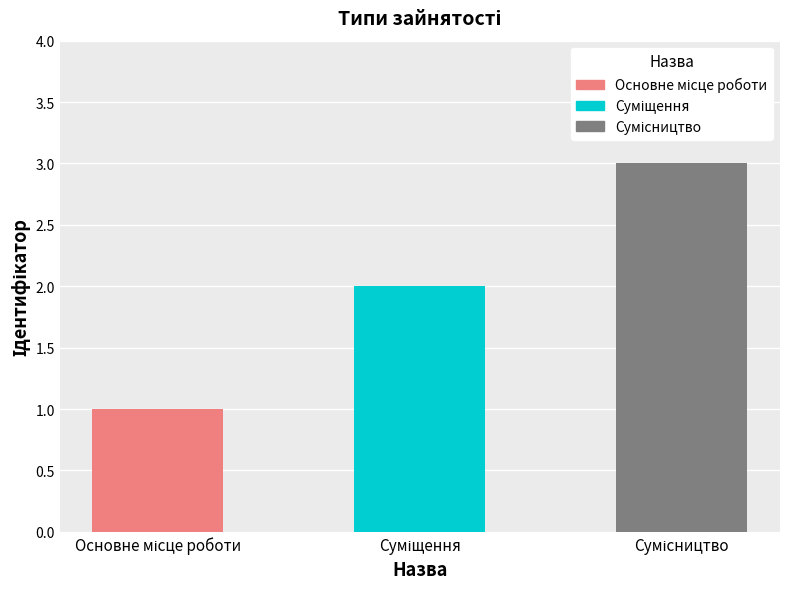

How many data points are less than 2?

1